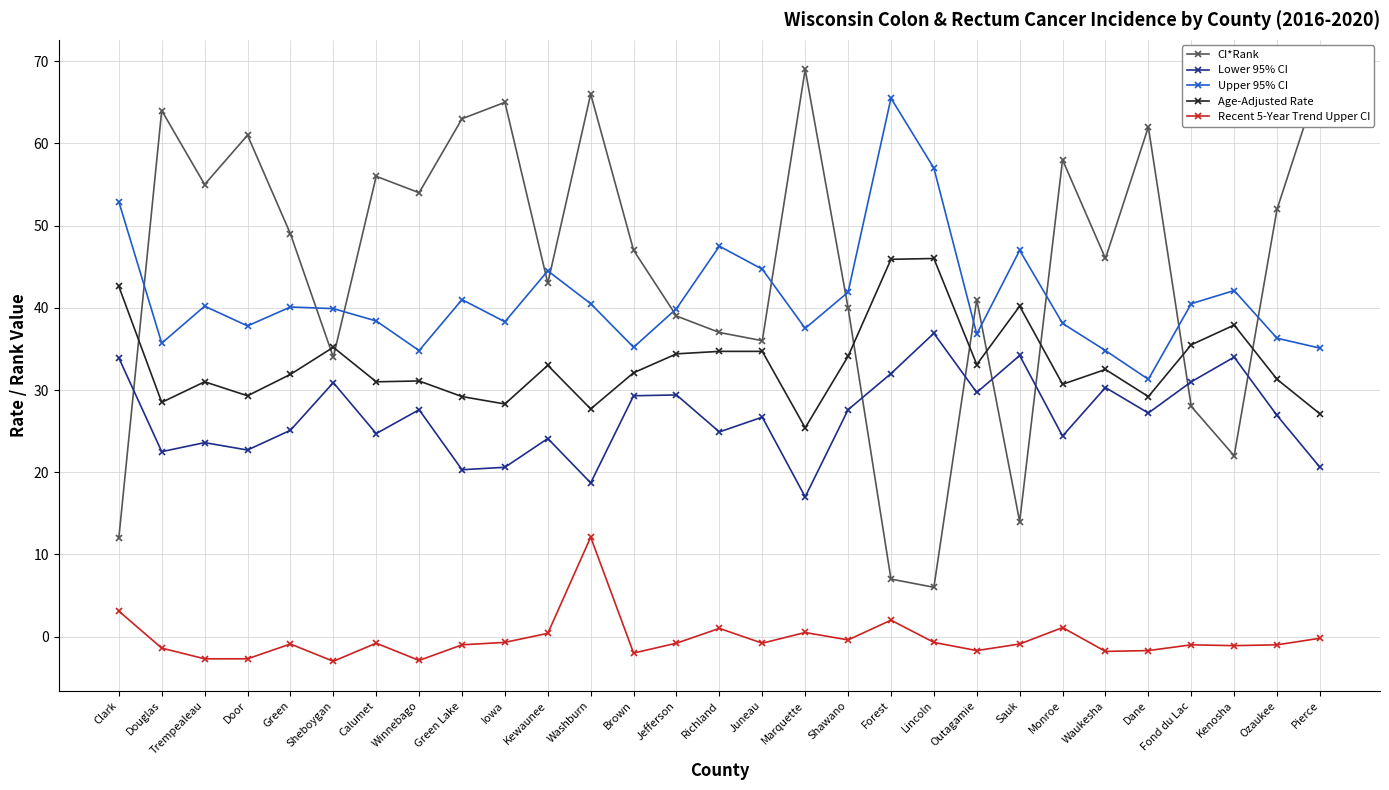

Which series has the widest spread of values?

CI*Rank